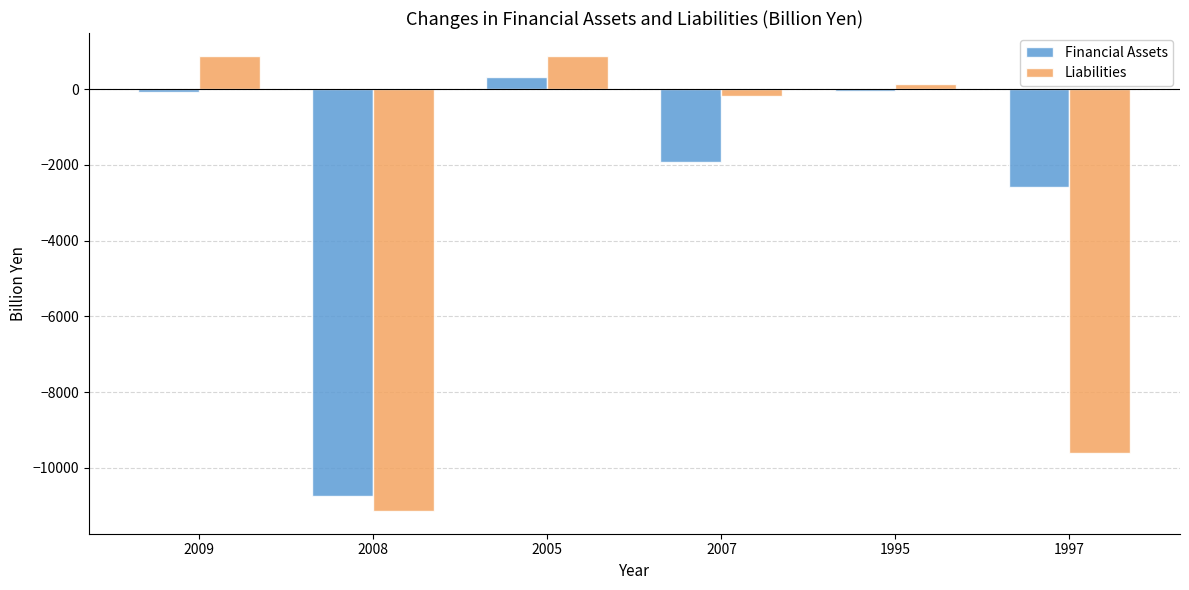

Is the value of Financial Assets at 1995 greater than the value of Liabilities at 2005?

No